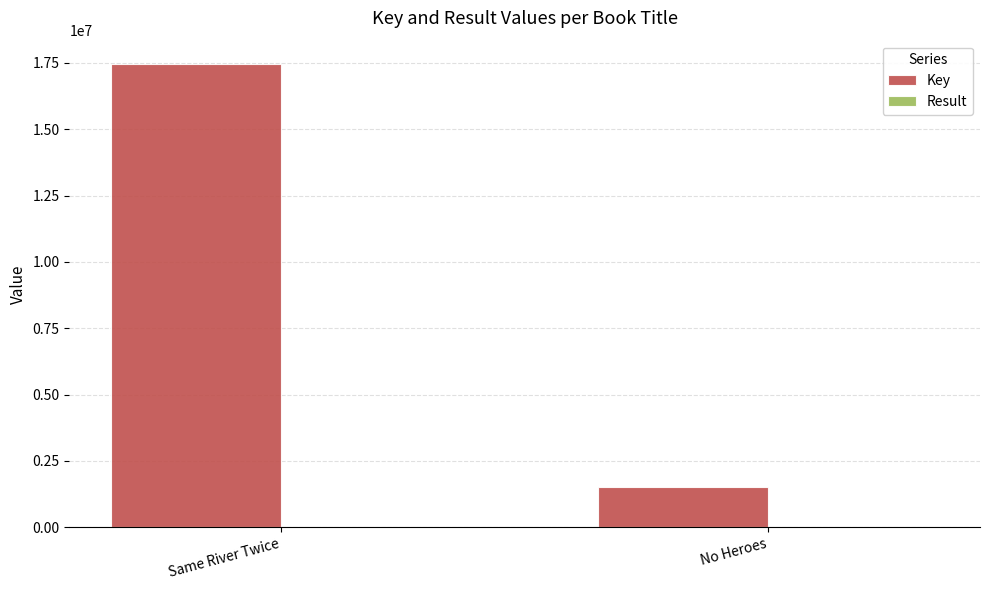

Which series has the largest total across all categories?

Key